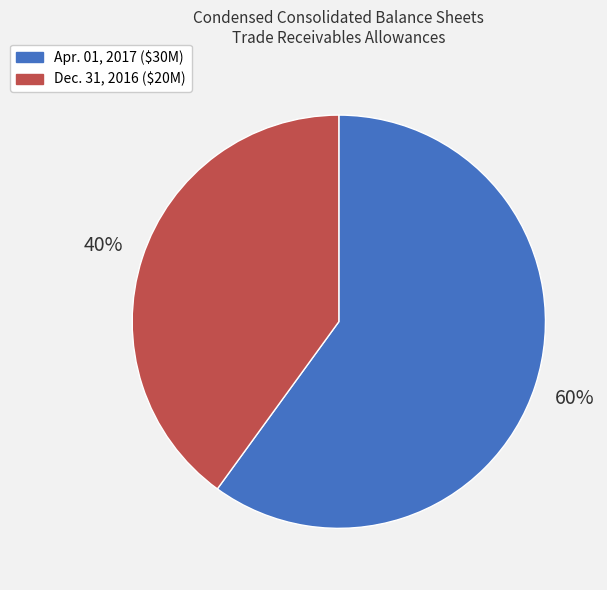

To the nearest percent, what is the difference between the largest and smallest slice percentages?

20%